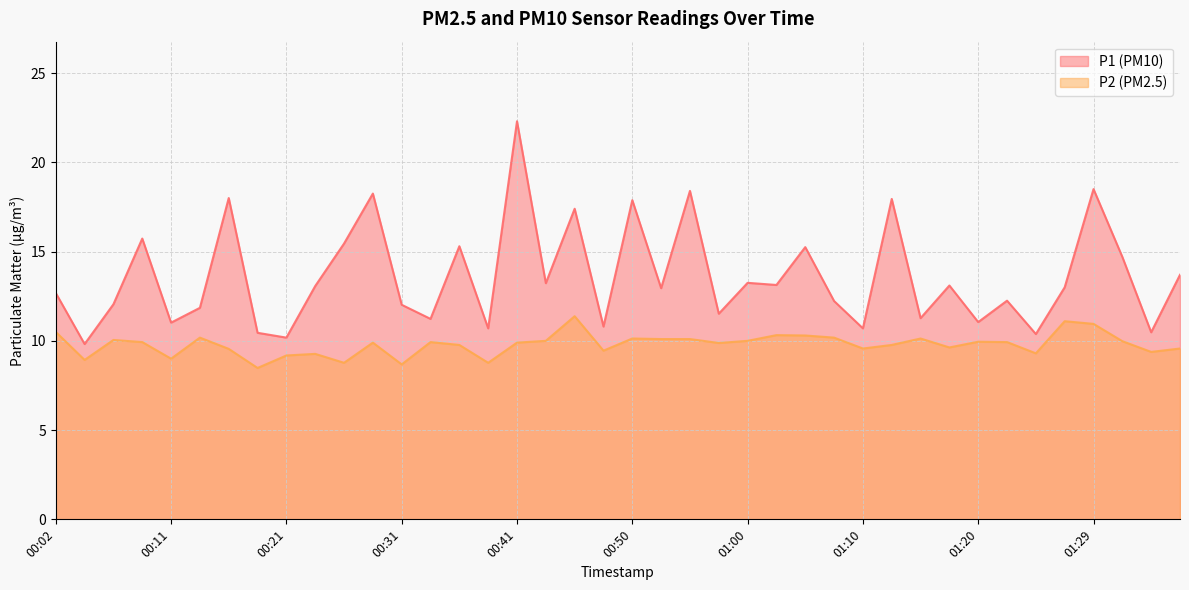

In P2, how many points are higher than both neighbors (excluding endpoints)?

11